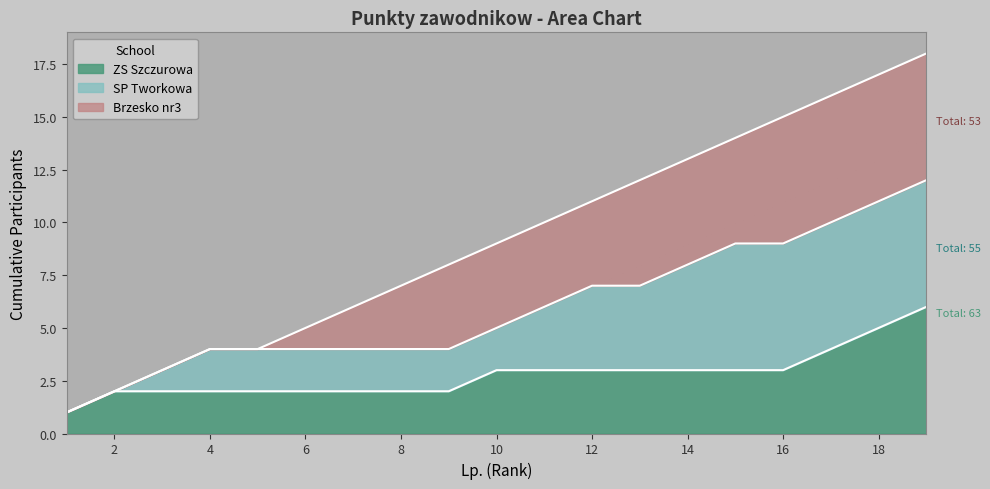

Is it true that the value at 8 is 12?

False